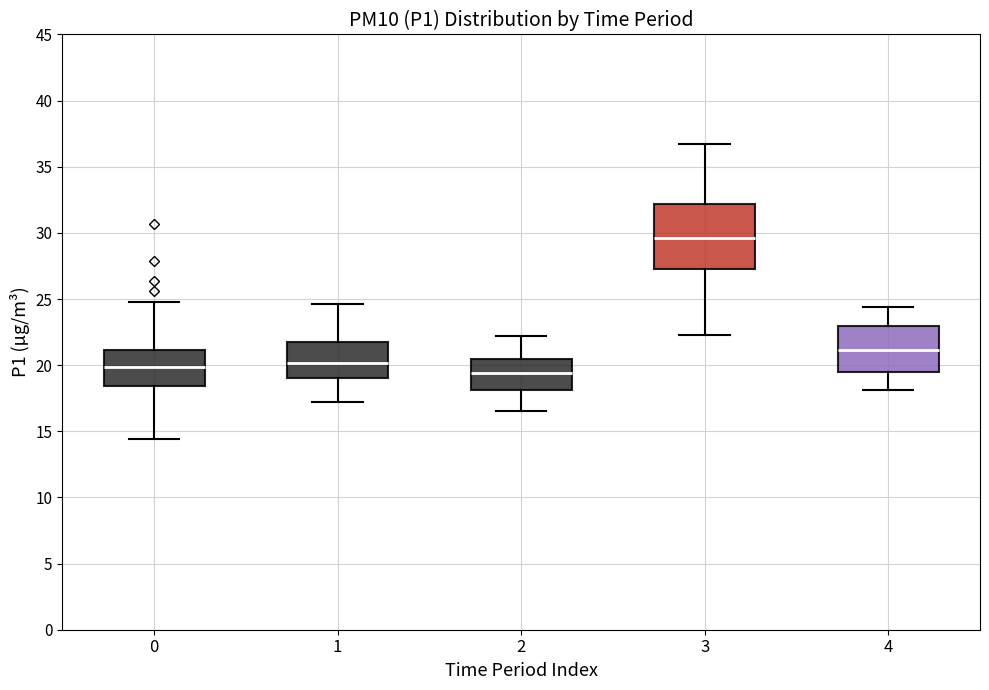

Reading left to right, read every box against the y-axis: the position of its median line, the range the box covers, and the ends of its whiskers. The values are not printed on the chart, so give them approximately, as read against the axis.

0: median 20.0, box 18.5 to 21.0, whiskers 14.5 to 25.0
1: median 20.0, box 19.0 to 21.5, whiskers 17.0 to 24.5
2: median 19.5, box 18.0 to 20.5, whiskers 16.5 to 22.0
3: median 29.5, box 27.5 to 32.0, whiskers 22.5 to 36.5
4: median 21.0, box 19.5 to 23.0, whiskers 18.0 to 24.5